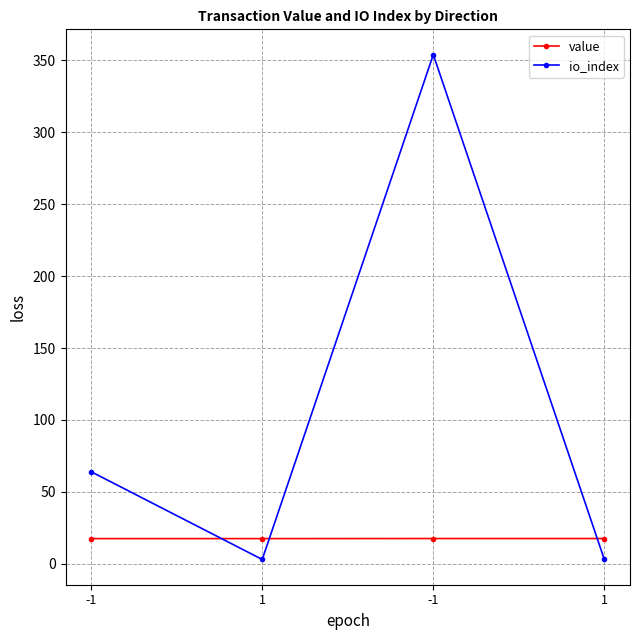

Which series has the widest spread of values?

io_index